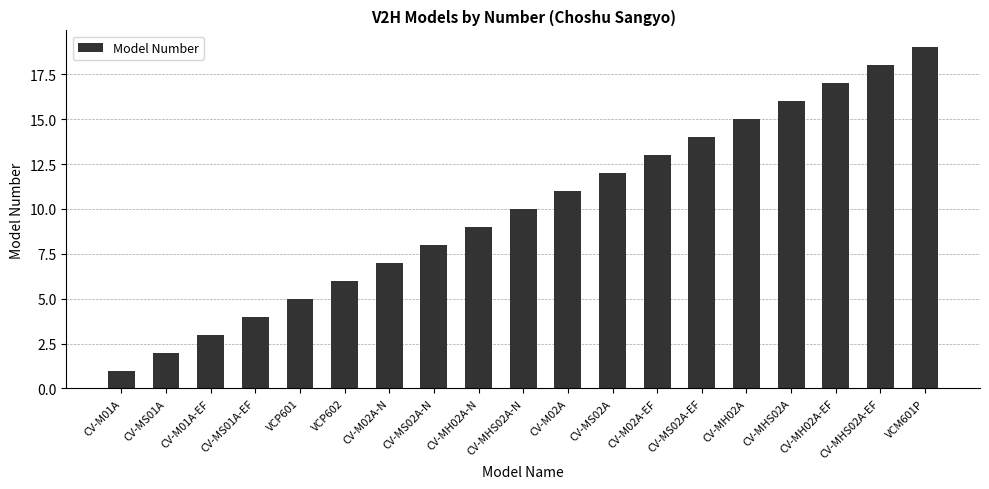

What position from the left is CV-MS01A-EF?

4